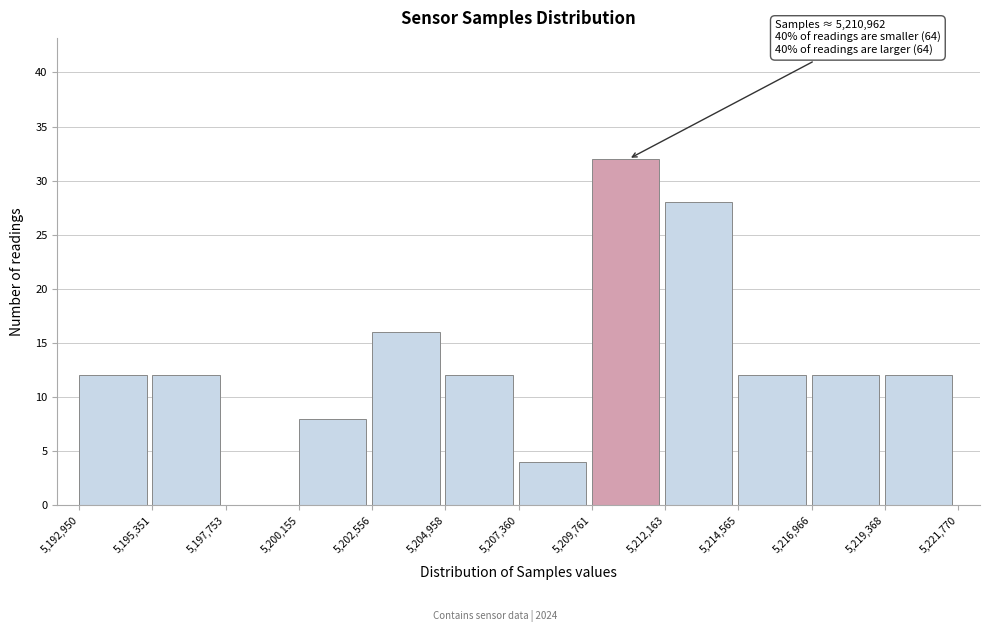

Over which range of the x-axis is the bar tallest?

5,209,761 to 5,212,163